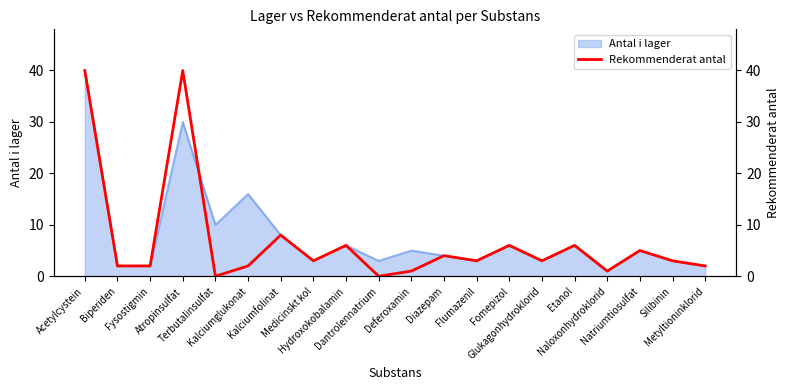

What is the value of the 17th point from the left?

1